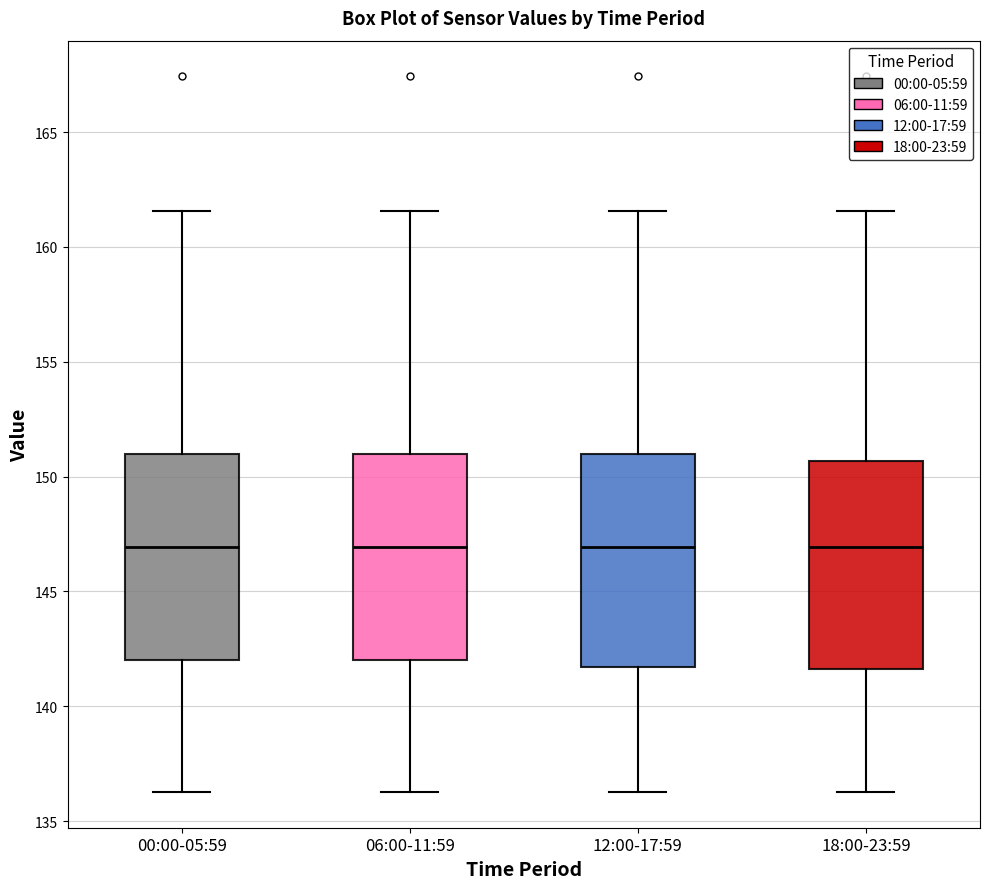

Reading left to right, read every box against the y-axis: the position of its median line, the range the box covers, and the ends of its whiskers. The values are not printed on the chart, so give them approximately, as read against the axis.

00:00-05:59: median 147.0, box 142.0 to 151.0, whiskers 136.5 to 161.5
06:00-11:59: median 147.0, box 142.0 to 151.0, whiskers 136.5 to 161.5
12:00-17:59: median 147.0, box 141.5 to 151.0, whiskers 136.5 to 161.5
18:00-23:59: median 147.0, box 141.5 to 150.5, whiskers 136.5 to 161.5